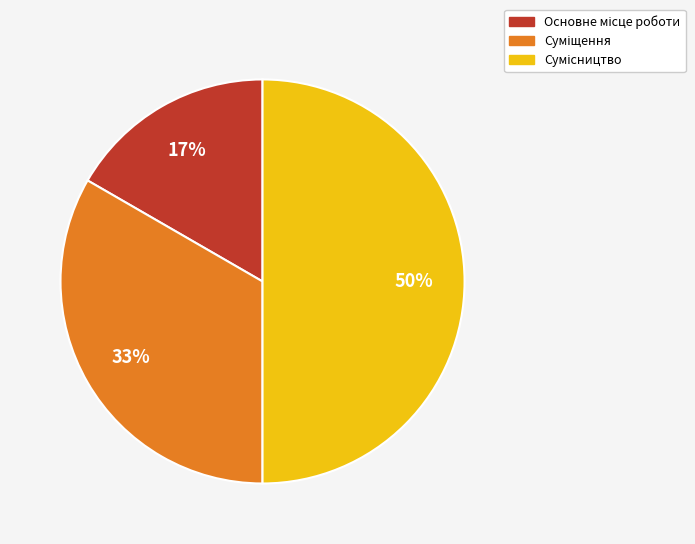

To the nearest percent, what is the average slice percentage?

33%